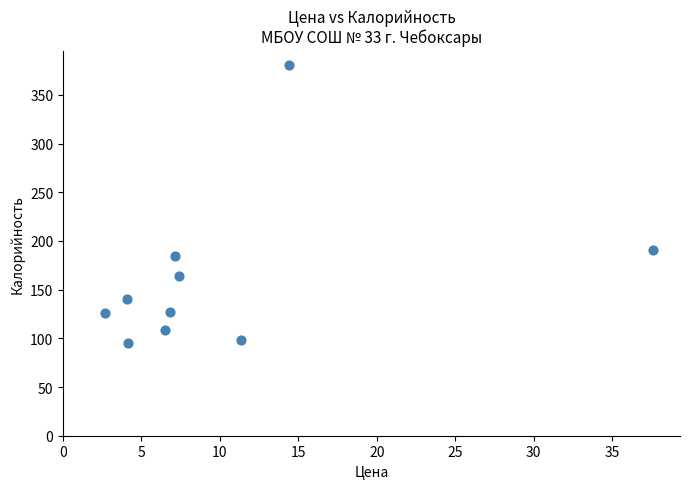

What Y value in the scatter plot is closest to 238?

191.0